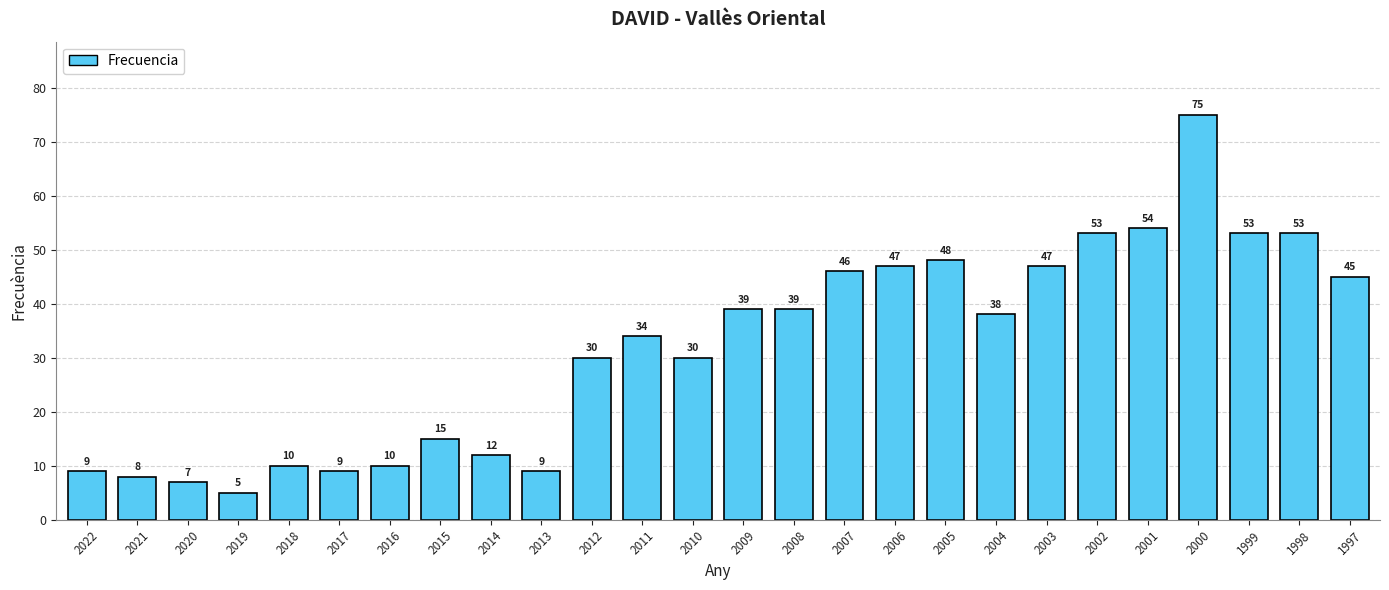

What is the greatest value displayed?

75